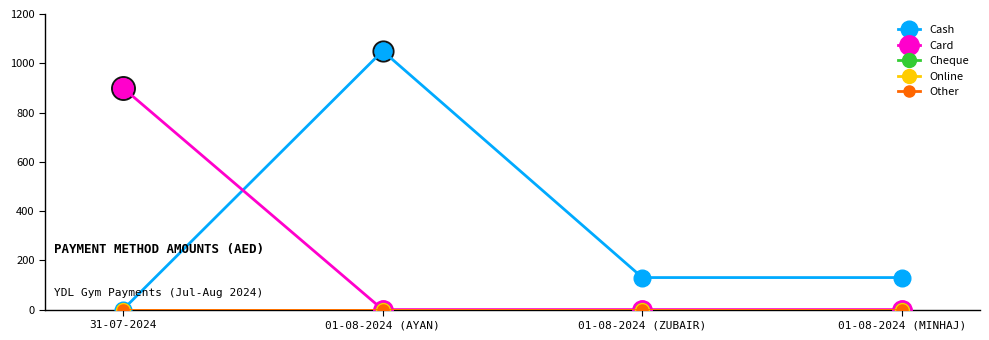

List the labels in order of Card value, largest first.

31-07-2024, 01-08-2024 (AYAN), 01-08-2024 (ZUBAIR), 01-08-2024 (MINHAJ)